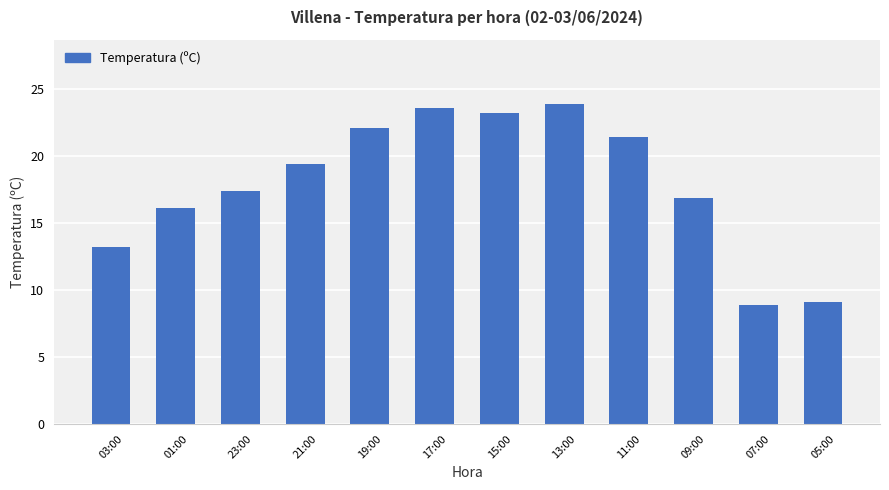

What is the smallest value displayed?

8.9